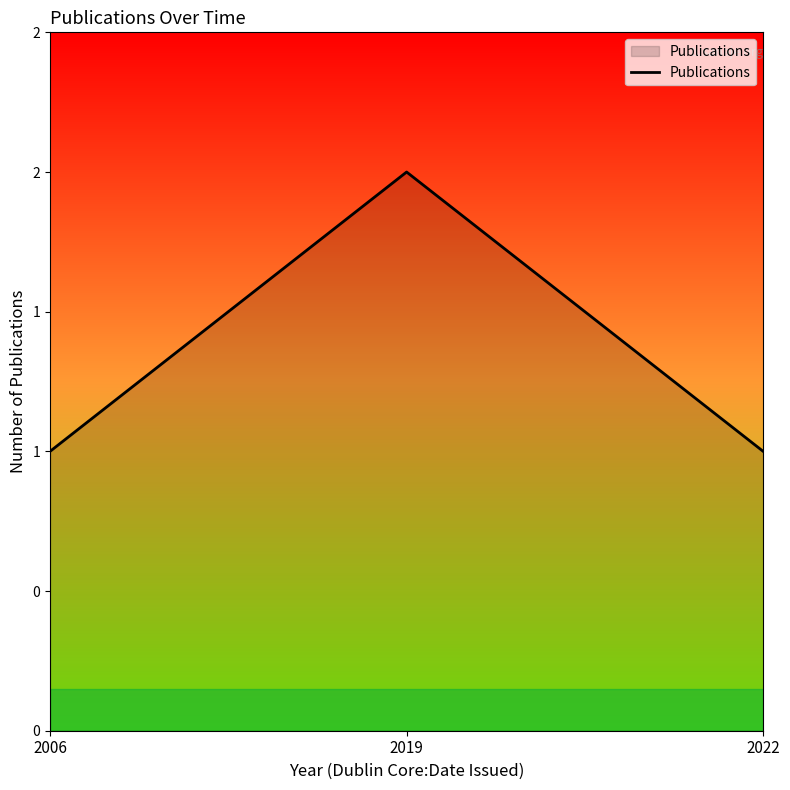

The chart shows a value of 2 at 2019. True or false?

True